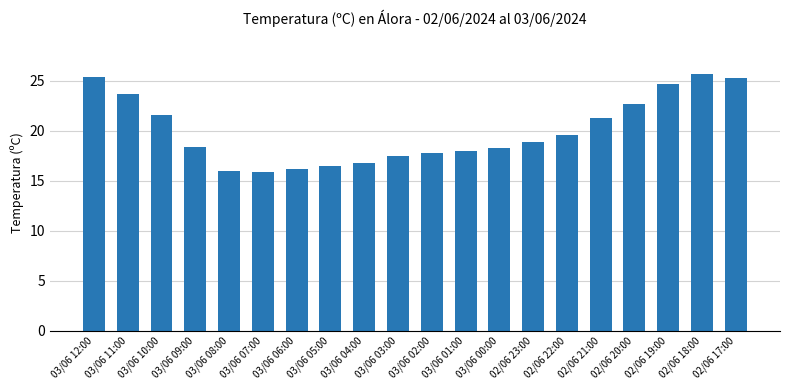

The value at 02/06 23:00 is 31.4. True or false?

False